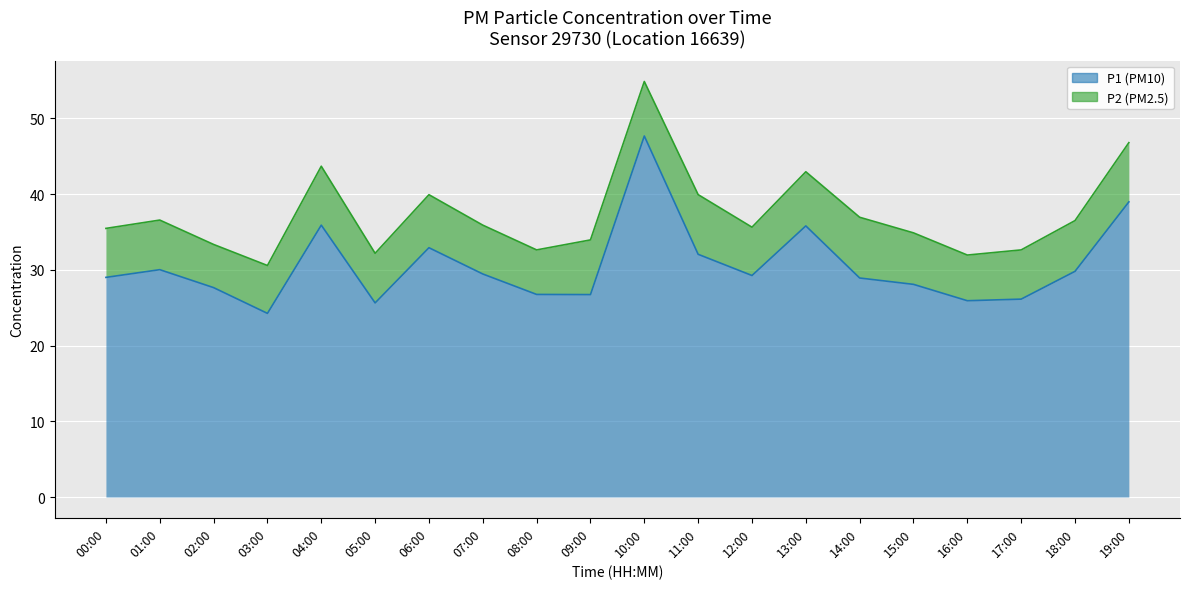

Does the chart display data point markers on the line(s)?

No